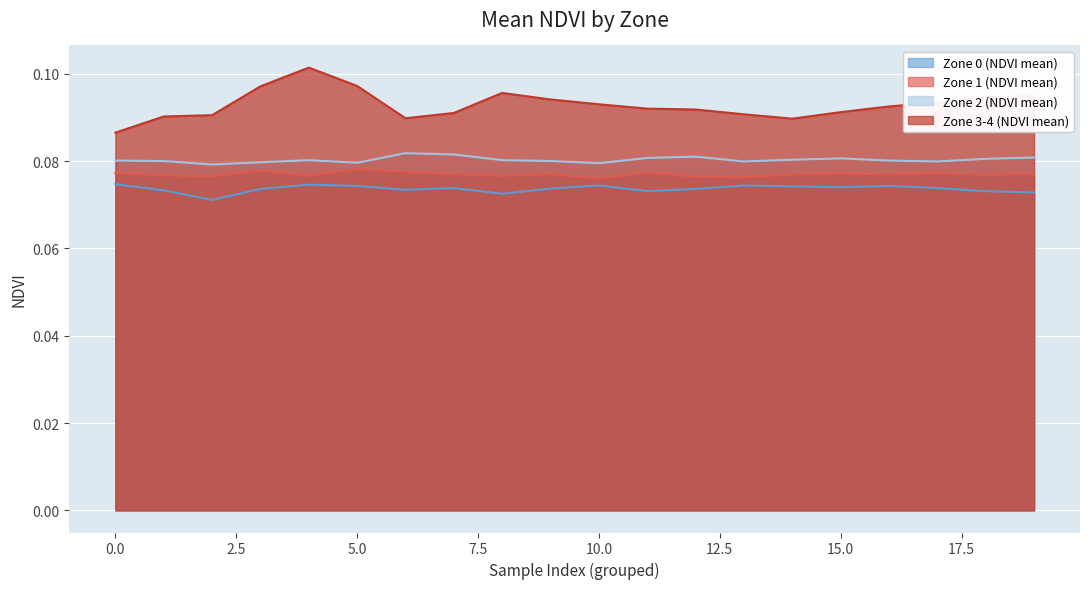

Reading left to right, transcribe all the data shown in this chart.

Zone 0 (NDVI mean): 0=0.1	1=0.1	2=0.1	3=0.1	4=0.1	5=0.1	6=0.1	7=0.1	8=0.1	9=0.1	10=0.1	11=0.1	12=0.1	13=0.1	14=0.1	15=0.1	16=0.1	17=0.1	18=0.1	19=0.1
Zone 1 (NDVI mean): 0=0.1	1=0.1	2=0.1	3=0.1	4=0.1	5=0.1	6=0.1	7=0.1	8=0.1	9=0.1	10=0.1	11=0.1	12=0.1	13=0.1	14=0.1	15=0.1	16=0.1	17=0.1	18=0.1	19=0.1
Zone 2 (NDVI mean): 0=0.1	1=0.1	2=0.1	3=0.1	4=0.1	5=0.1	6=0.1	7=0.1	8=0.1	9=0.1	10=0.1	11=0.1	12=0.1	13=0.1	14=0.1	15=0.1	16=0.1	17=0.1	18=0.1	19=0.1
Zone 3-4 (NDVI mean): 0=0.1	1=0.1	2=0.1	3=0.1	4=0.1	5=0.1	6=0.1	7=0.1	8=0.1	9=0.1	10=0.1	11=0.1	12=0.1	13=0.1	14=0.1	15=0.1	16=0.1	17=0.1	18=0.1	19=0.1